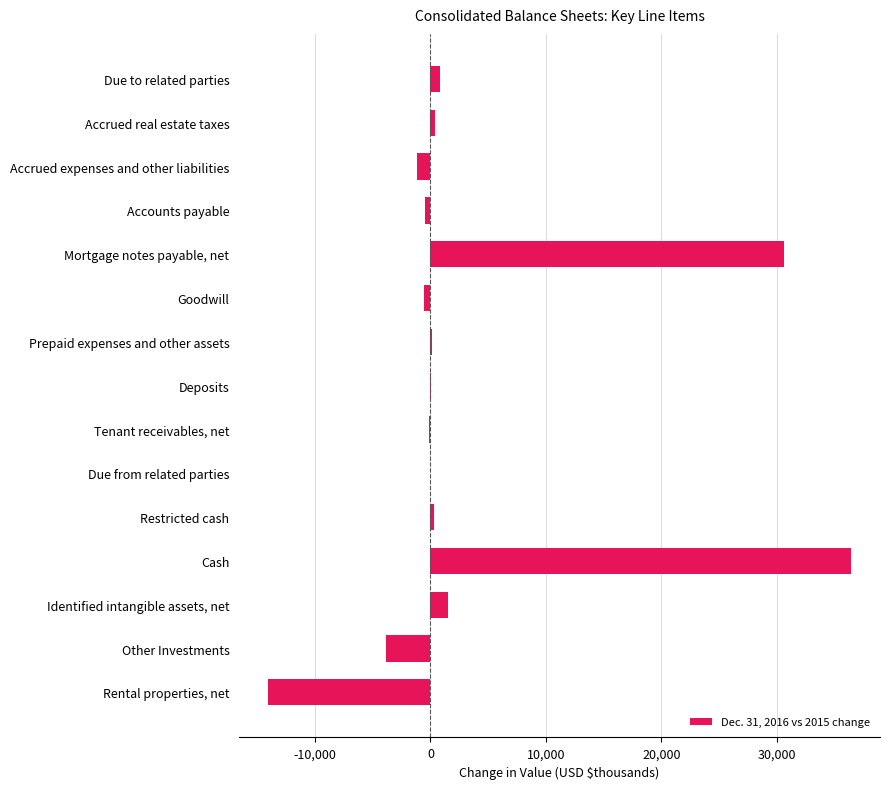

How many data points does each series have?

15